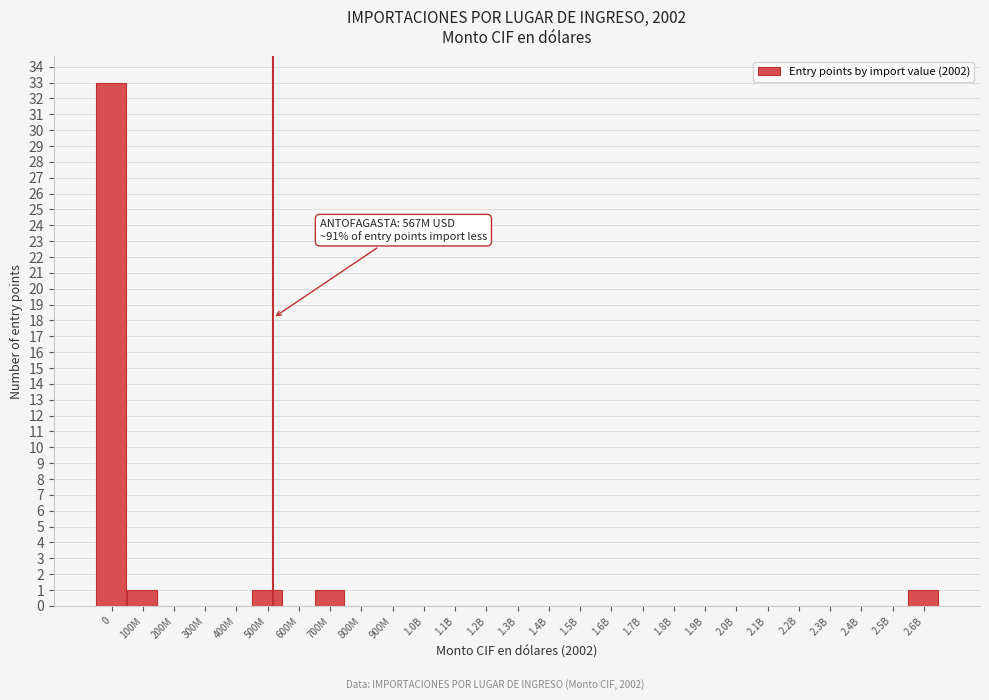

Reading left to right, list all the values displayed in this chart.

0=33	100M=1	200M=0	300M=0	400M=0	500M=1	600M=0	700M=1	800M=0	900M=0	1.0B=0	1.1B=0	1.2B=0	1.3B=0	1.4B=0	1.5B=0	1.6B=0	1.7B=0	1.8B=0	1.9B=0	2.0B=0	2.1B=0	2.2B=0	2.3B=0	2.4B=0	2.5B=0	2.6B=1